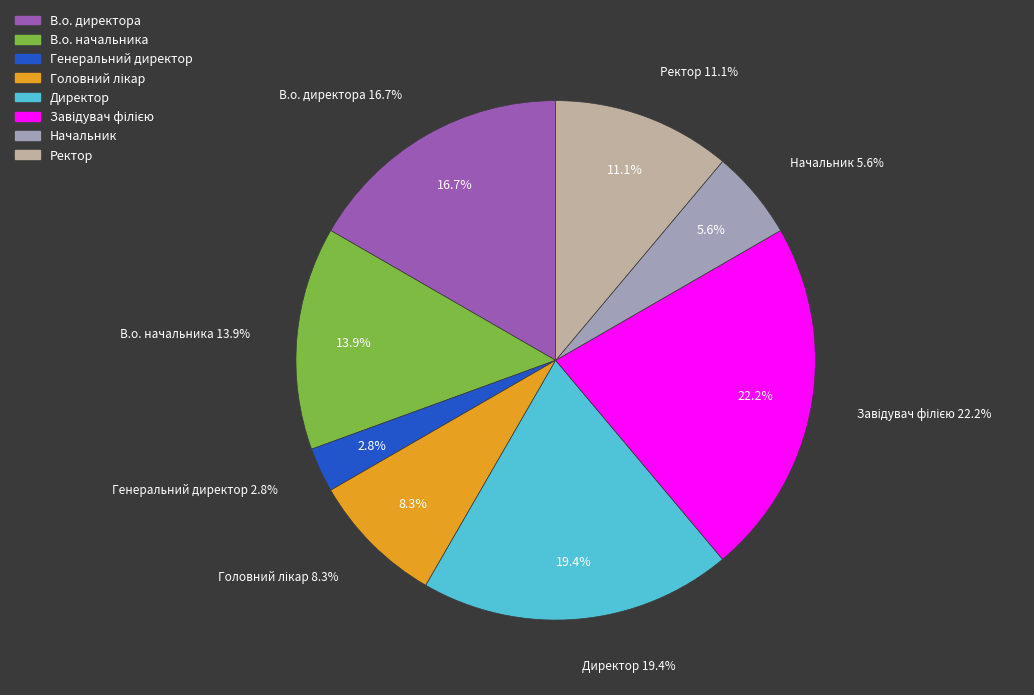

Is the sum of Ректор and Генеральний директор greater than half?

No